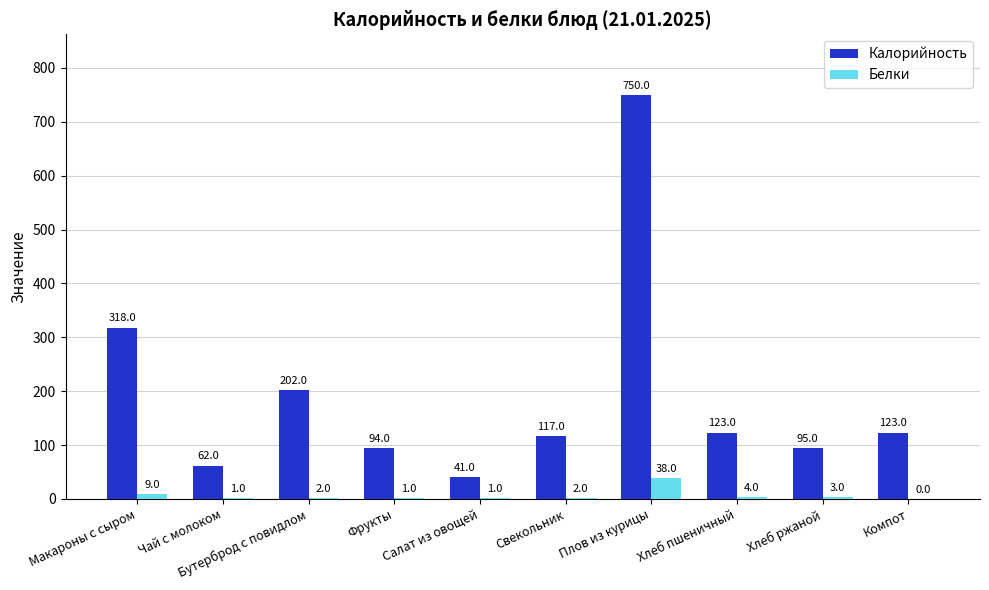

What is the maximum value shown in the chart?

750